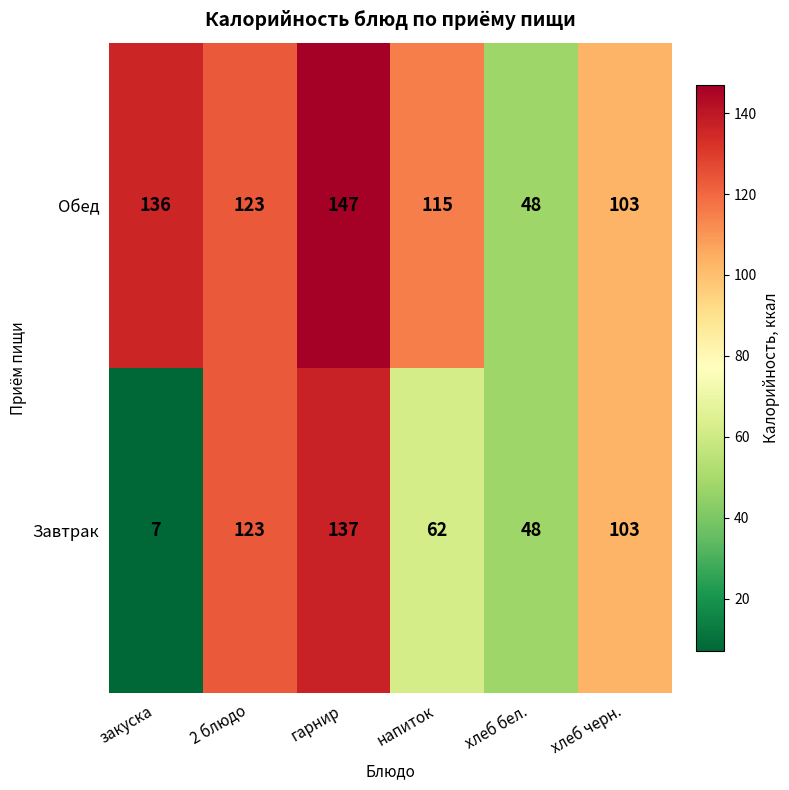

Is it true that Обед equals 66 at 2 блюдо?

False